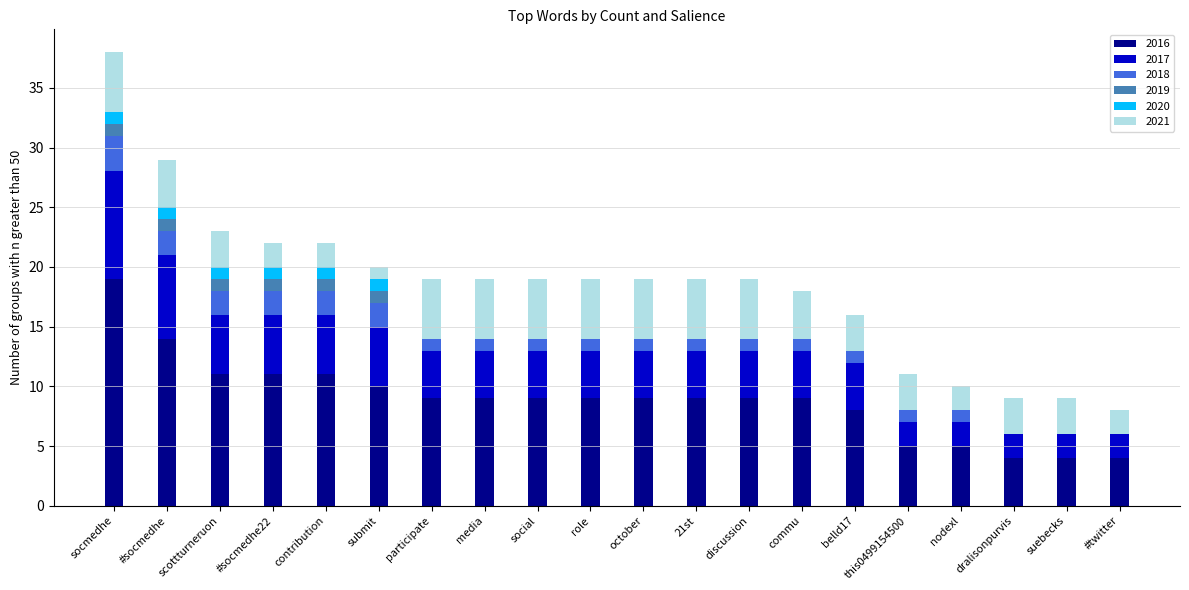

What is the total value across all series at commu?

18